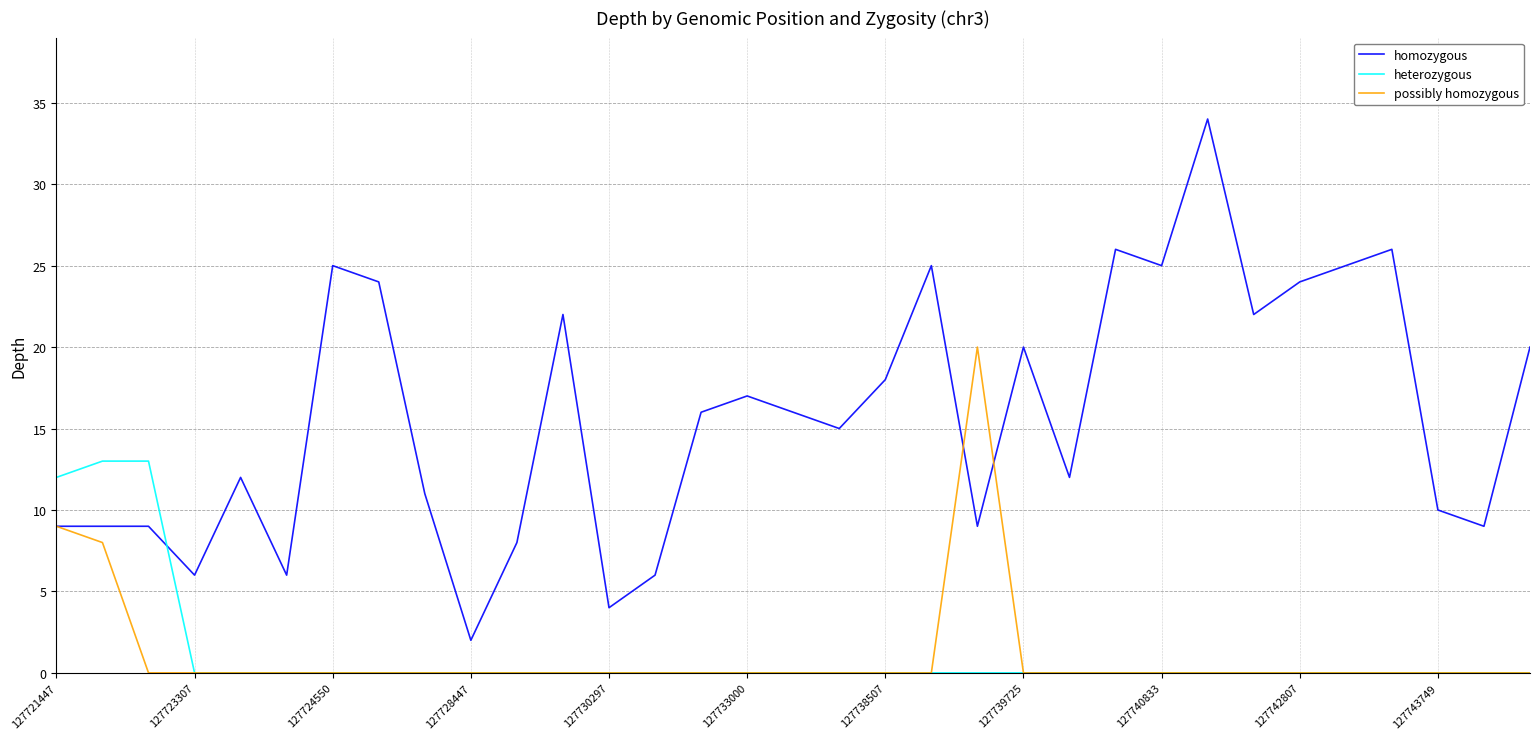

How many times do homozygous and heterozygous cross each other?

1